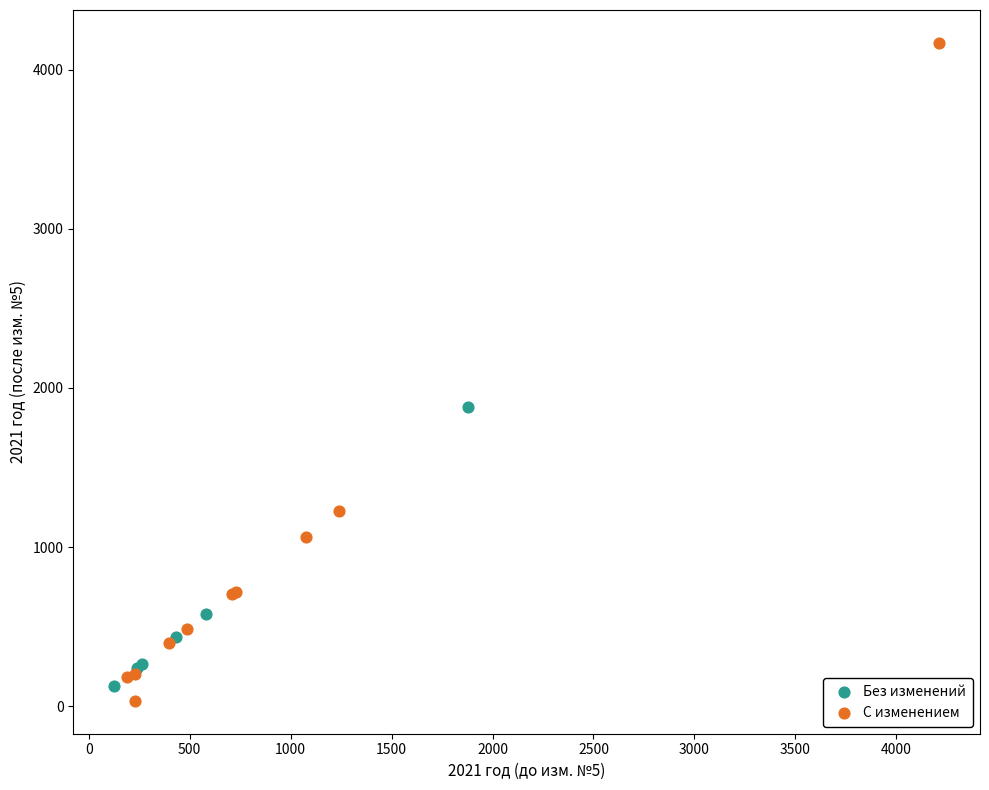

Which series contains the highest Y value?

С изменением